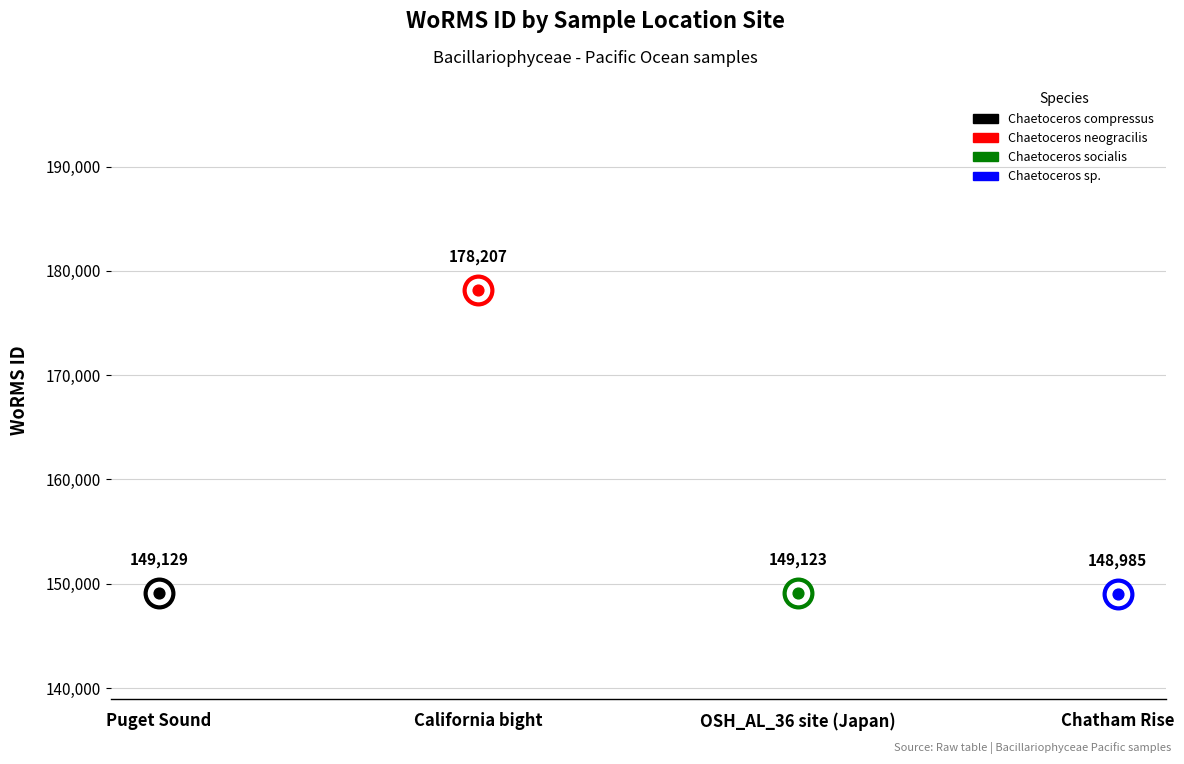

What is the change in value from Puget Sound to California bight?

+29078